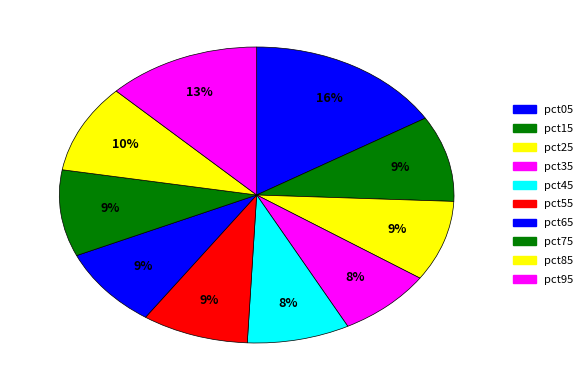

Which category has the biggest portion of the pie?

pct05